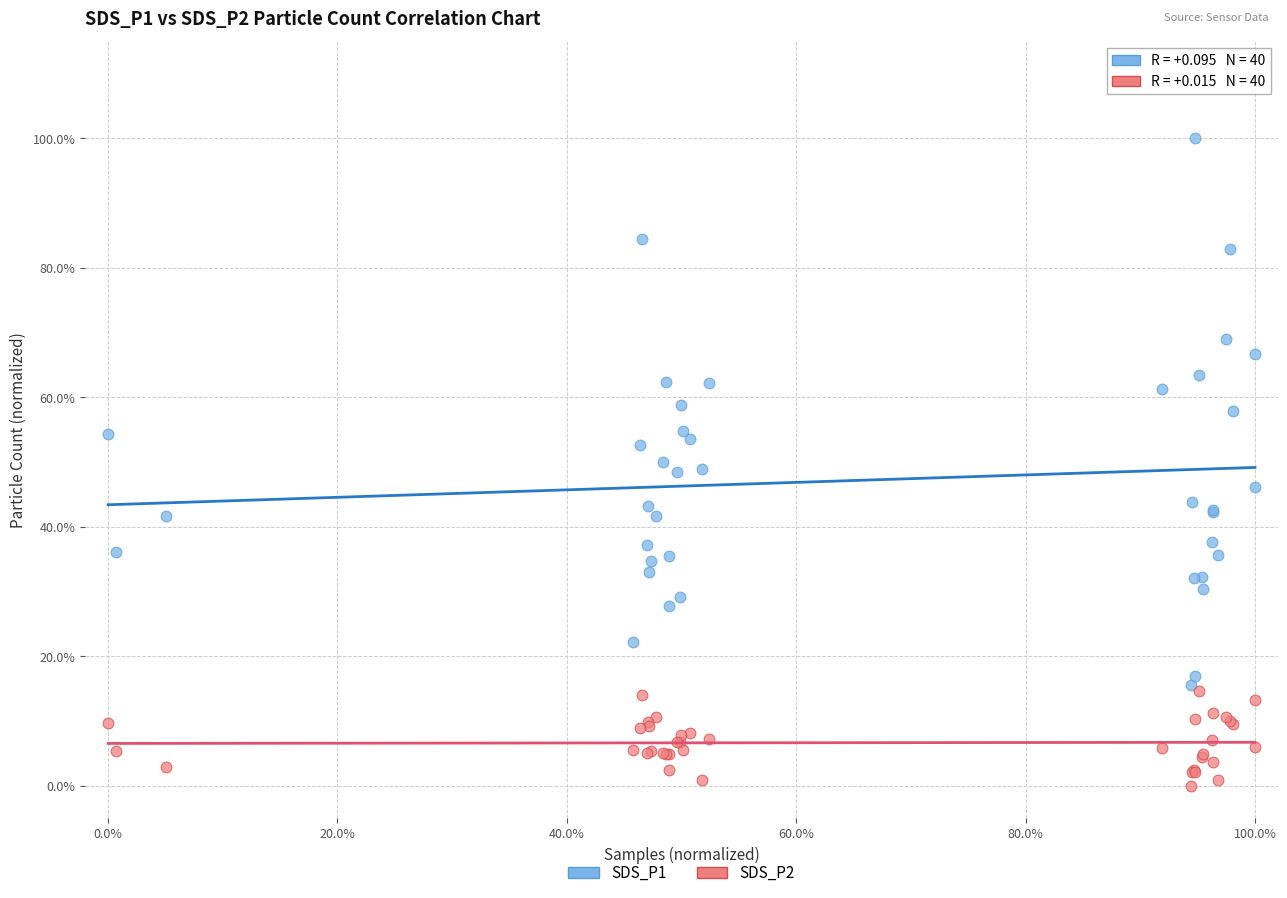

Which series reaches the maximum Y coordinate?

SDS_P1